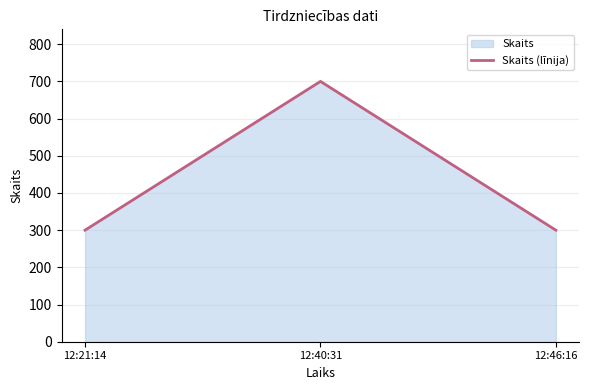

What is the label of the 1st point from the left?

12:21:14